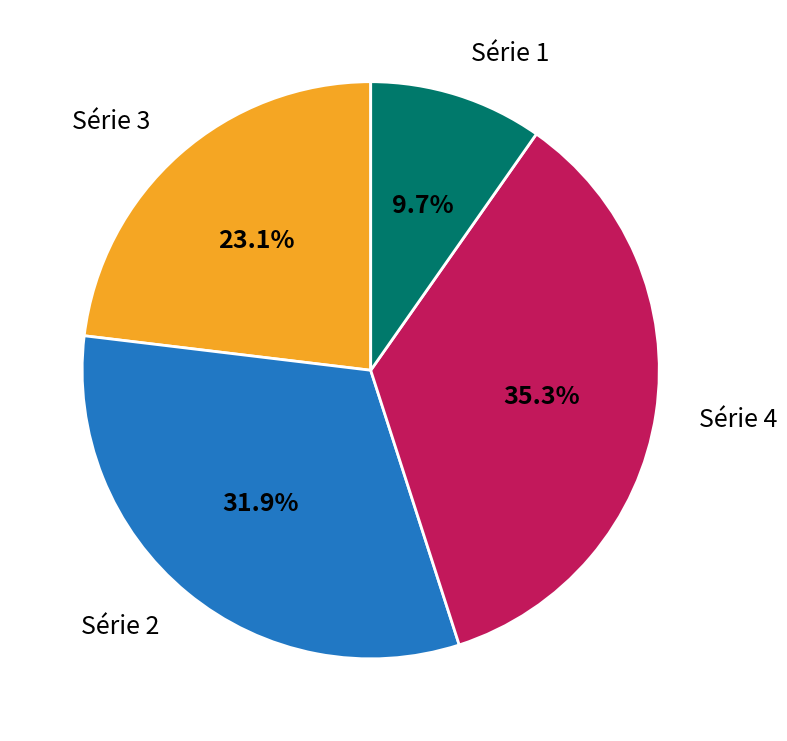

Rank the categories by value from lowest to highest.

Série 1, Série 3, Série 2, Série 4